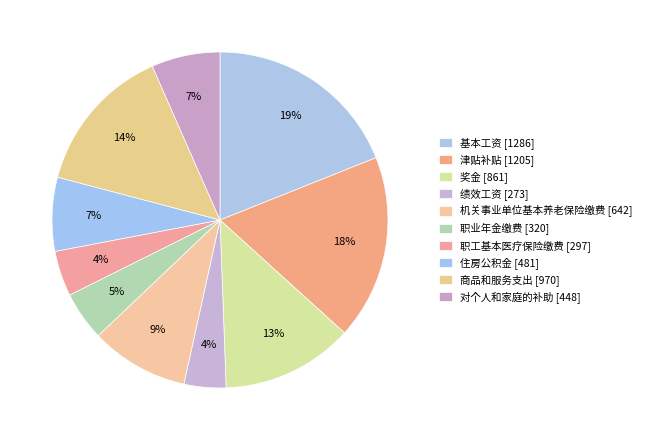

Which slice is the smallest?

绩效工资